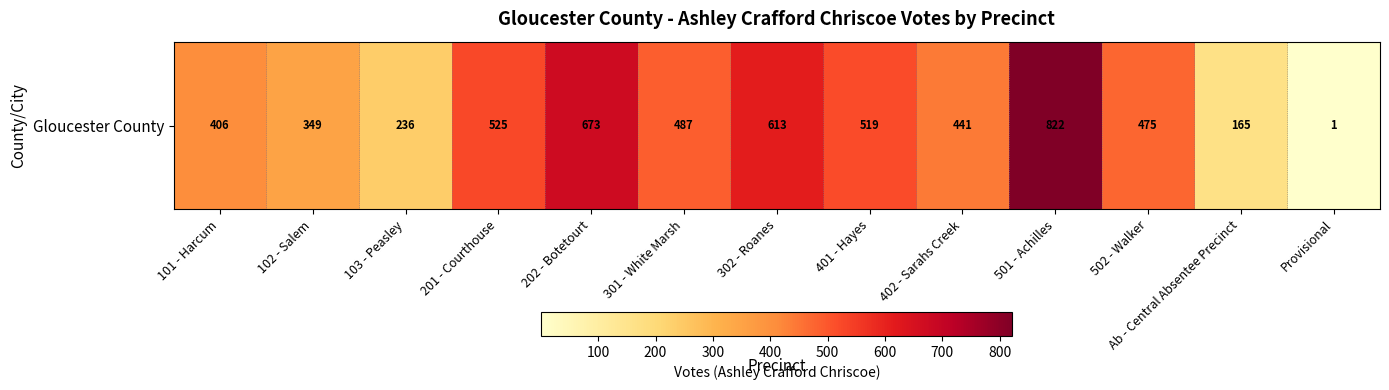

What is the sum of all values?

5712